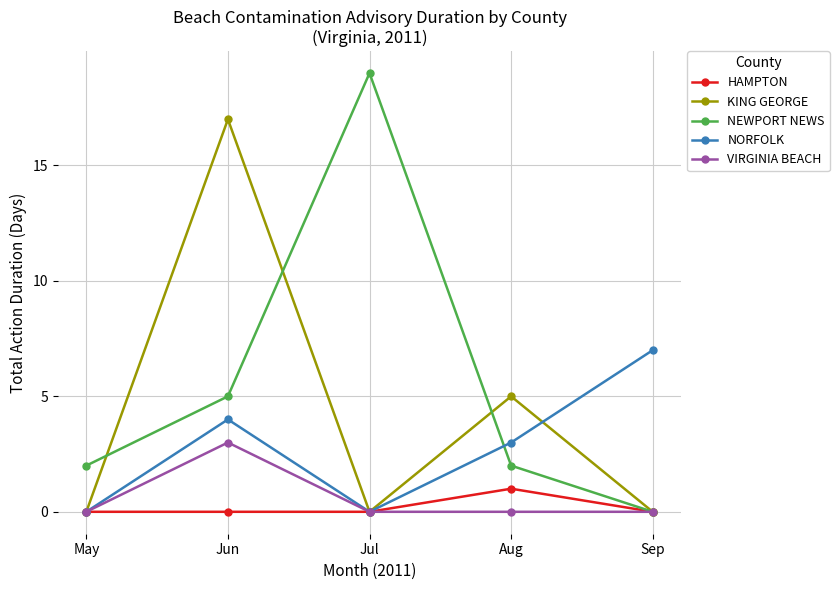

What is the average value of the NORFOLK series?

3